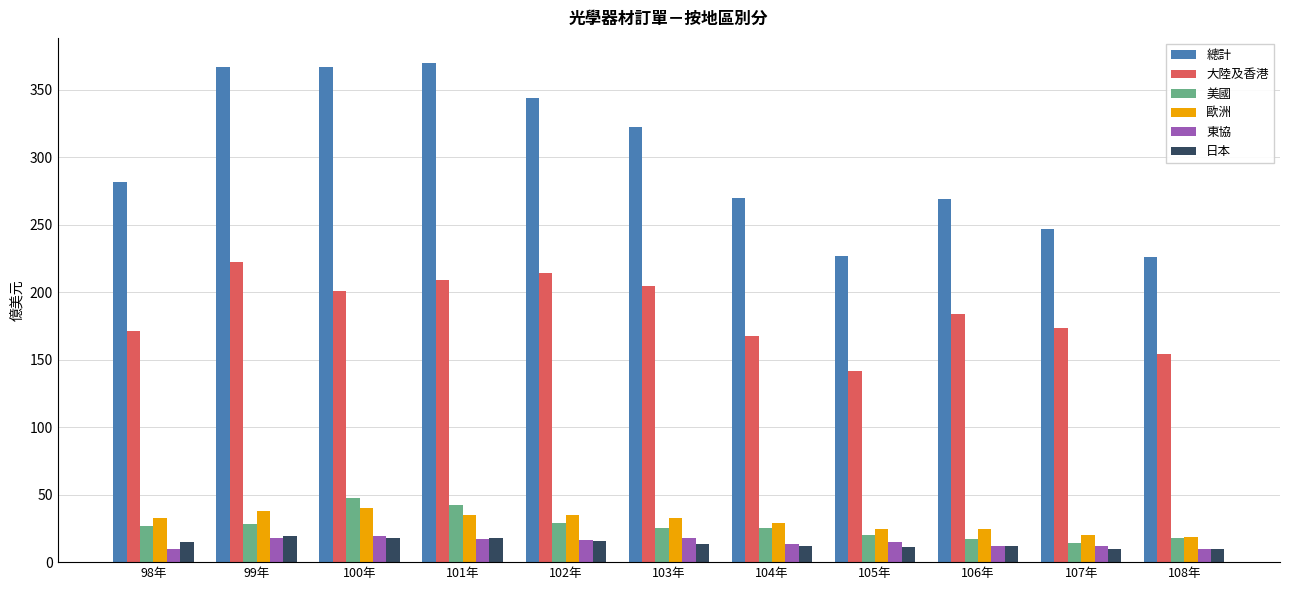

What is the approximate value of 總計 at 105年?

227.2